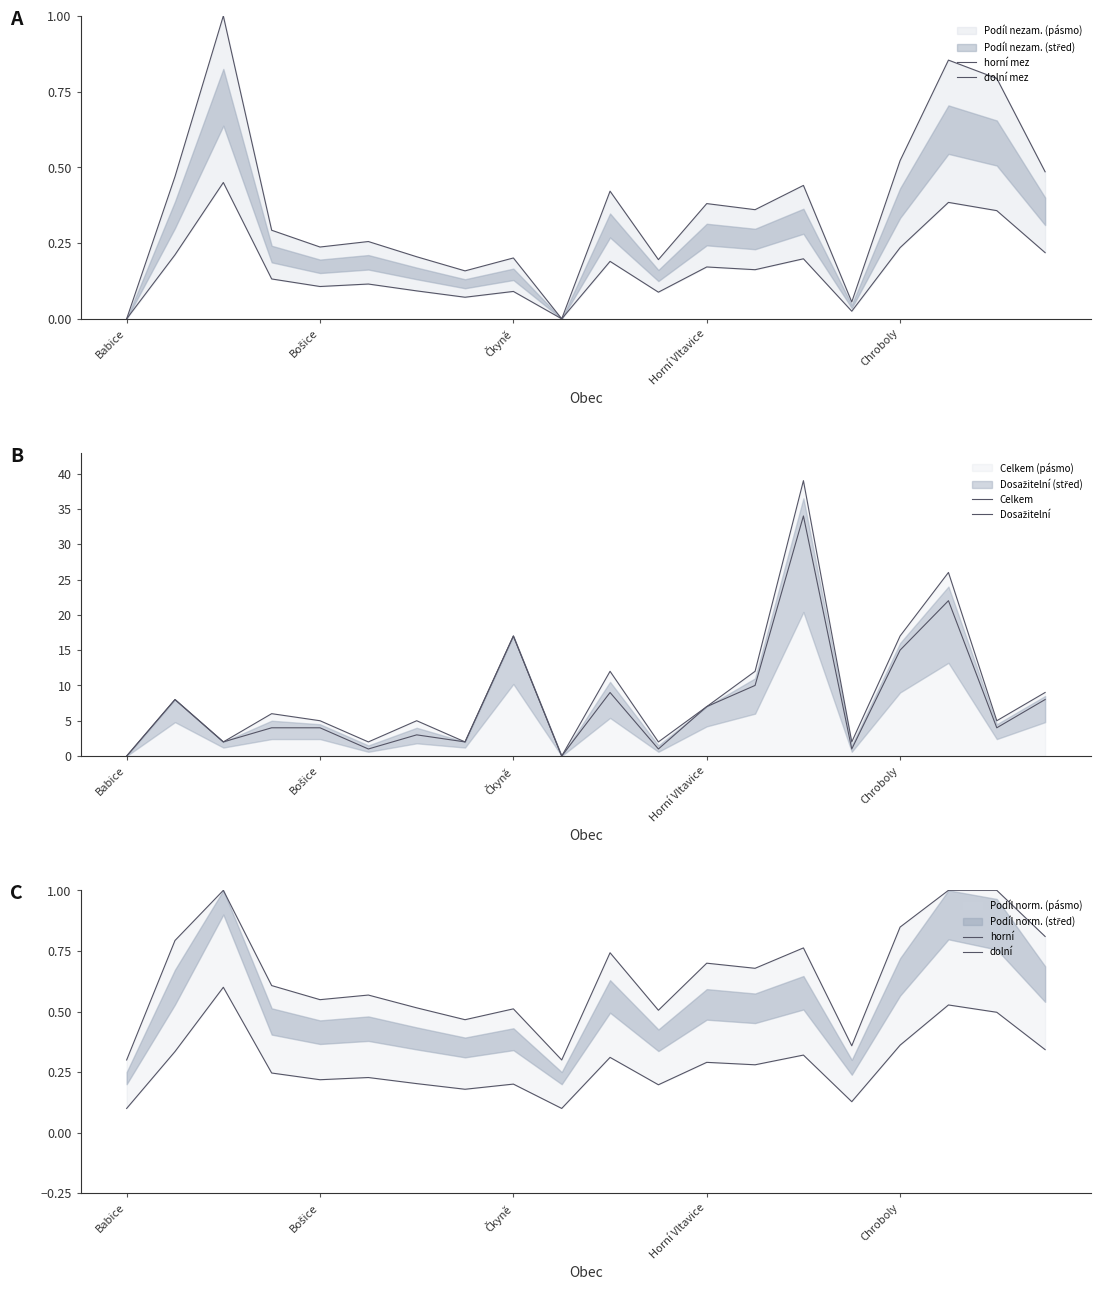

Rank the series by their maximum value, from highest to lowest.

Celkem, Dosažitelní, horní mez, horní, dolní, dolní mez